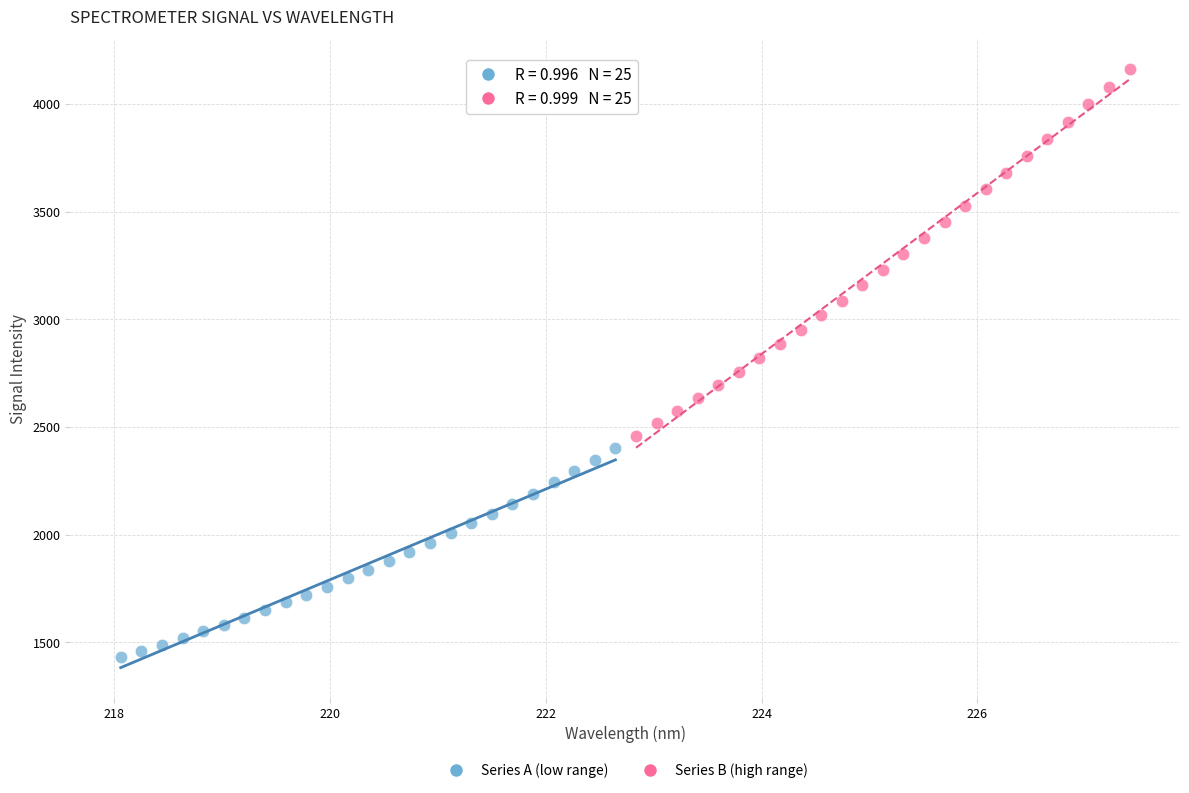

What are all the series names shown in the legend?

Series A (low range), Series B (high range)